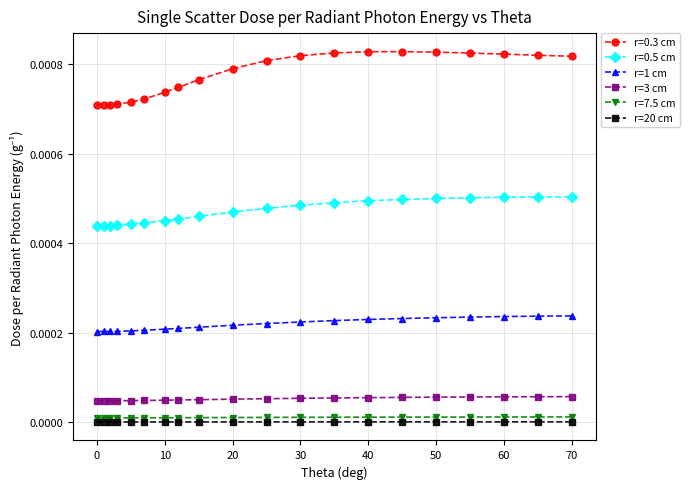

Which series has the largest total across all categories?

r=0.3 cm